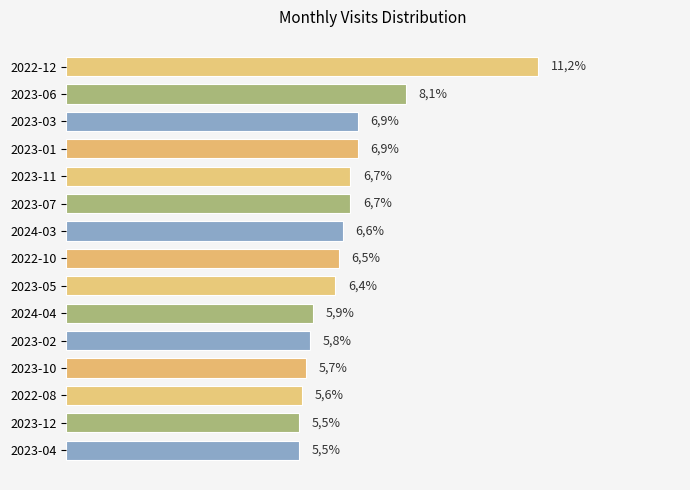

Reading left to right, transcribe all the data shown in this chart.

11.2	8.1	6.9	6.9	6.7	6.7	6.6	6.5	6.4	5.9	5.8	5.7	5.6	5.5	5.5